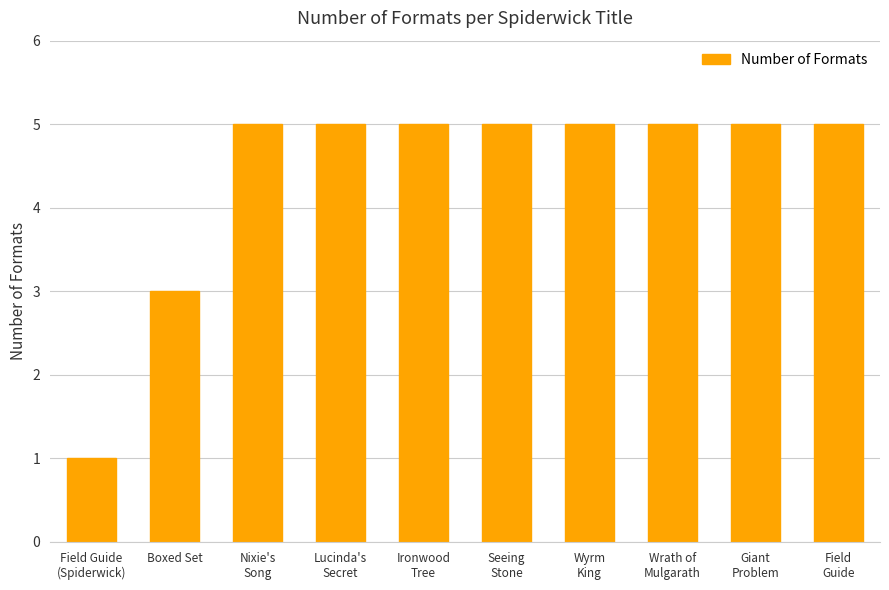

The chart shows a value of 3 at Boxed Set. True or false?

True